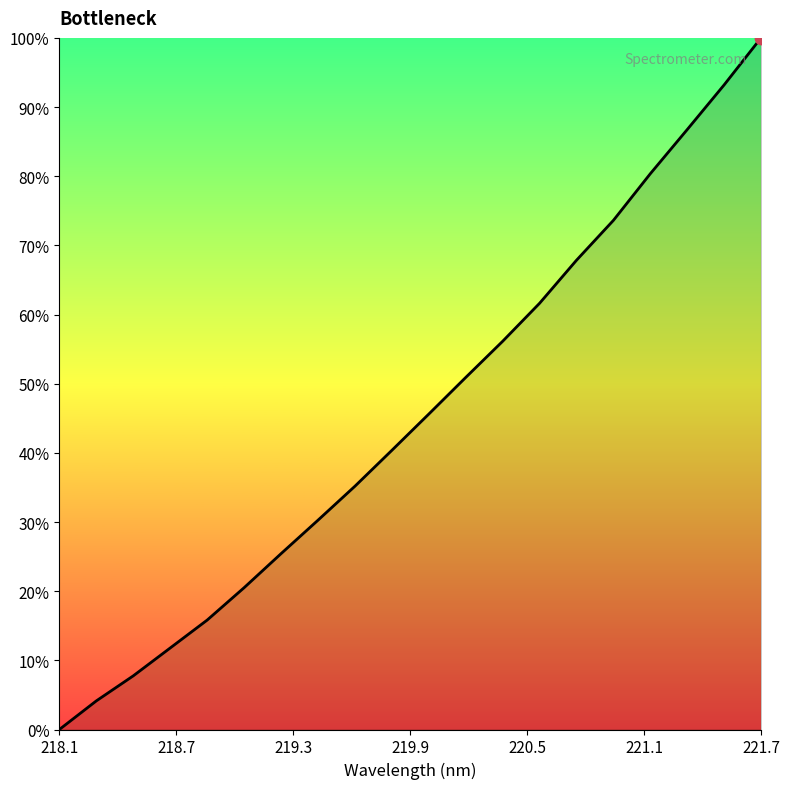

What is the greatest value displayed?

100.0